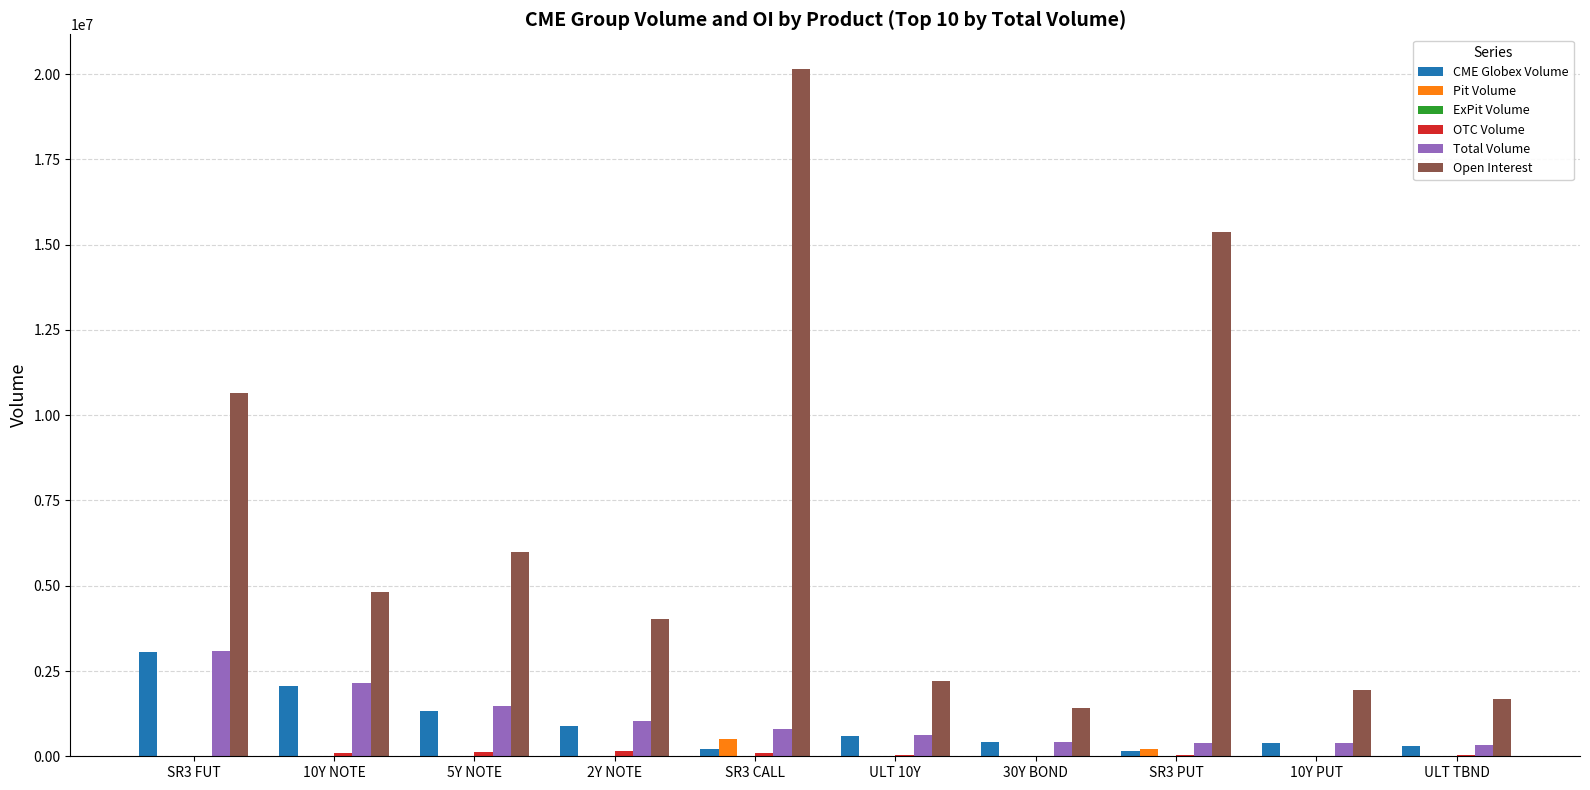

Which category has the highest value in the Total Volume series?

SR3 FUT